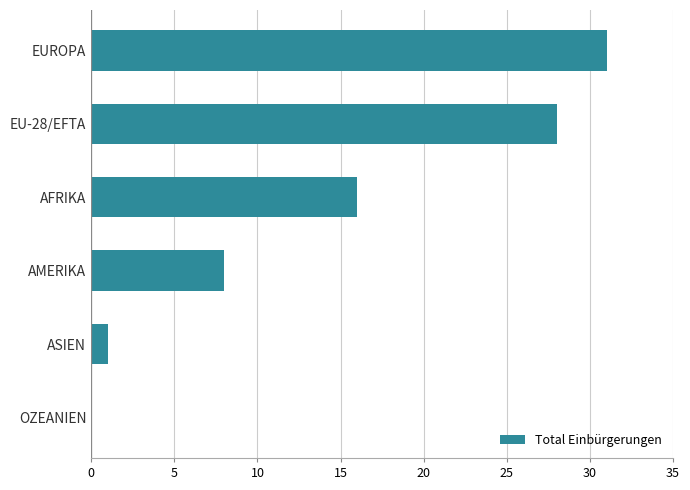

Reading bottom to top, extract all data points from this chart.

OZEANIEN=0	ASIEN=1	AMERIKA=8	AFRIKA=16	EU-28/EFTA=28	EUROPA=31